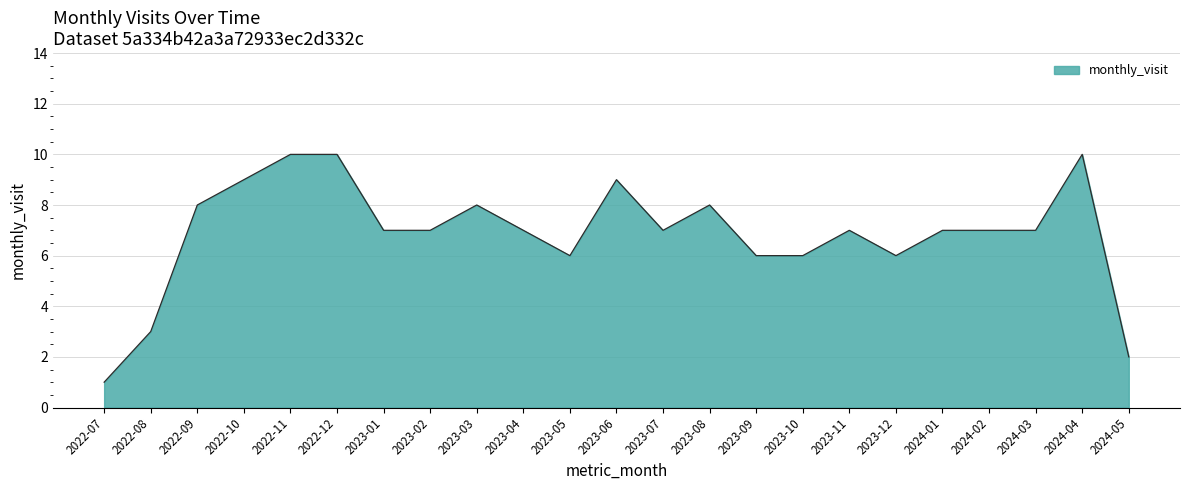

How many categories are shown in the chart?

23